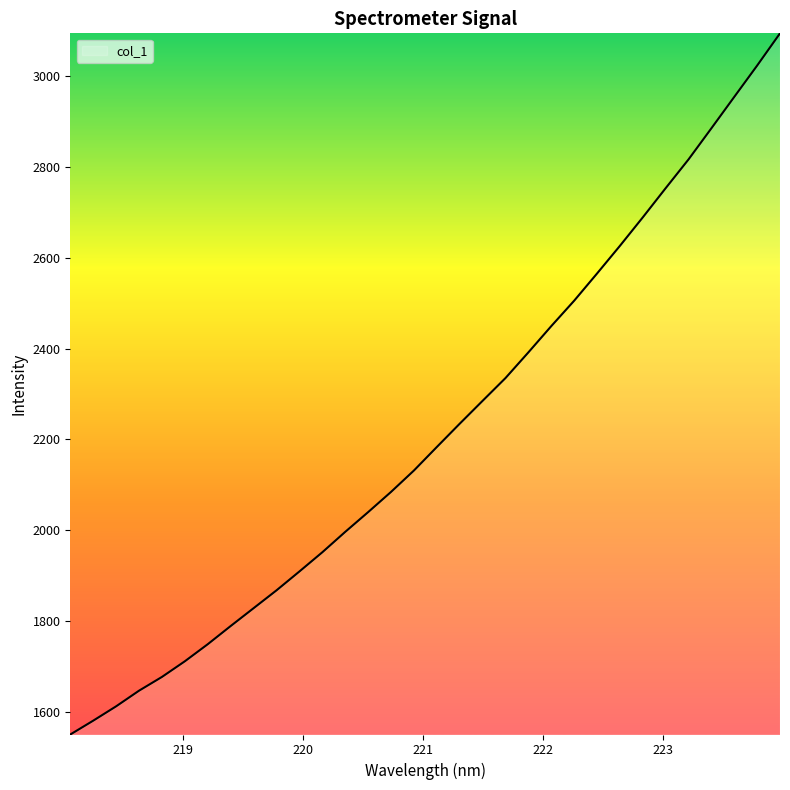

What is the maximum value shown in the chart?

3094.6